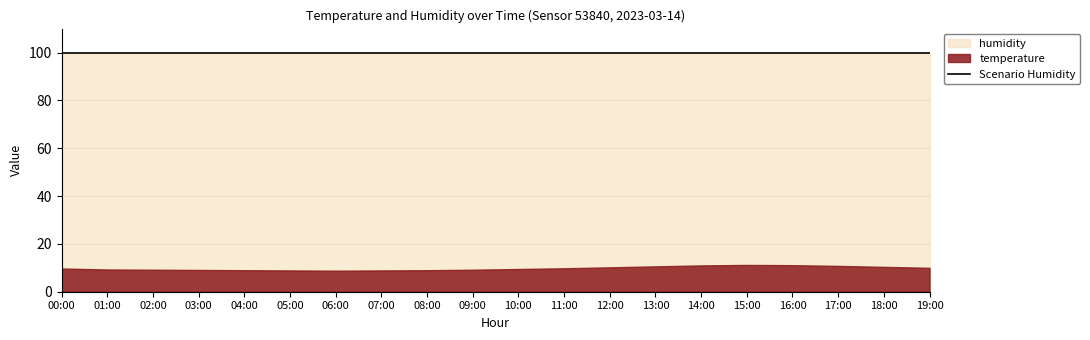

True or false: temperature has more than 0 interior local peaks.

True